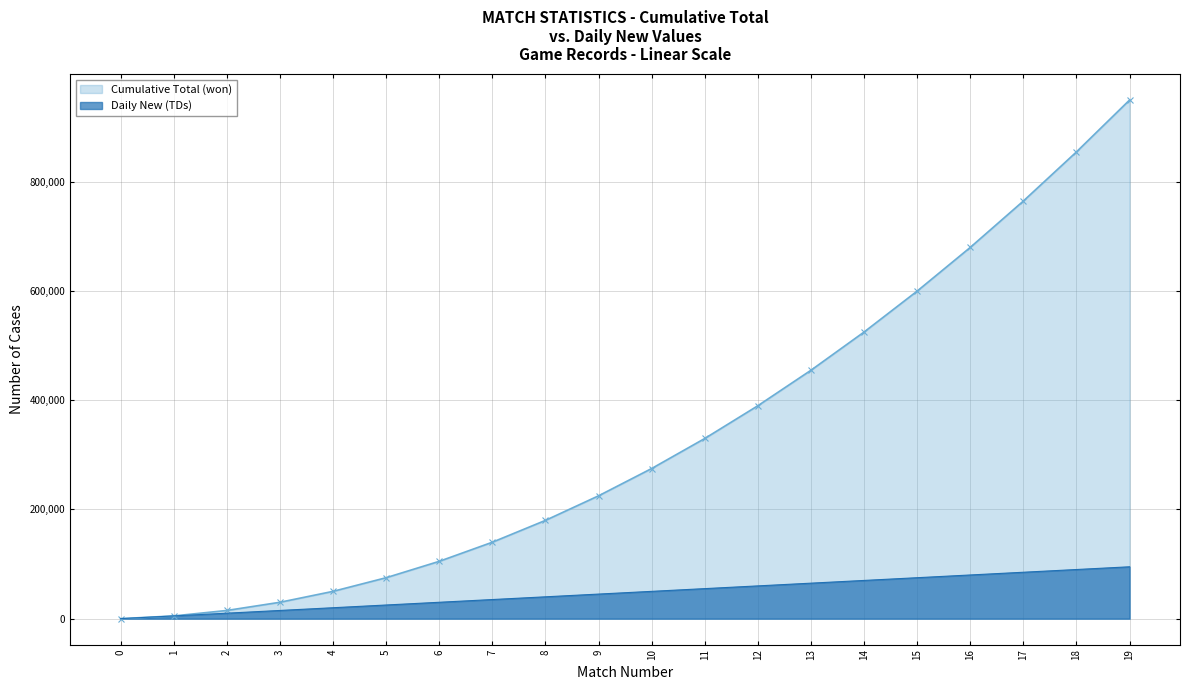

Is it true that the value at 10 is 50000?

True